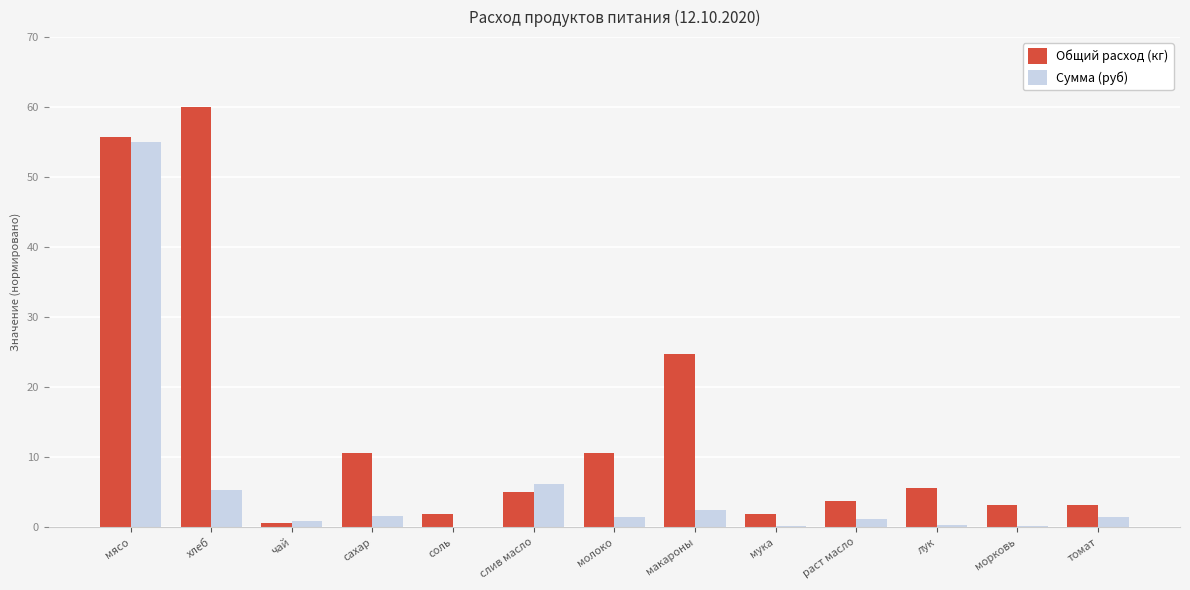

What is the sum of the Сумма (руб) values at мясо and макароны?

57.4